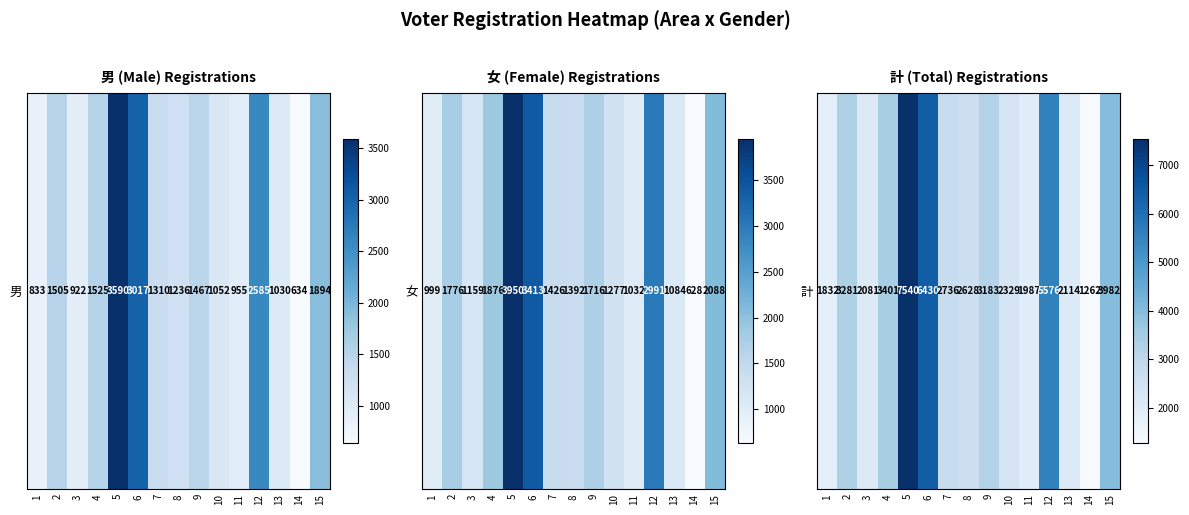

Which label corresponds to the largest value in the chart?

5